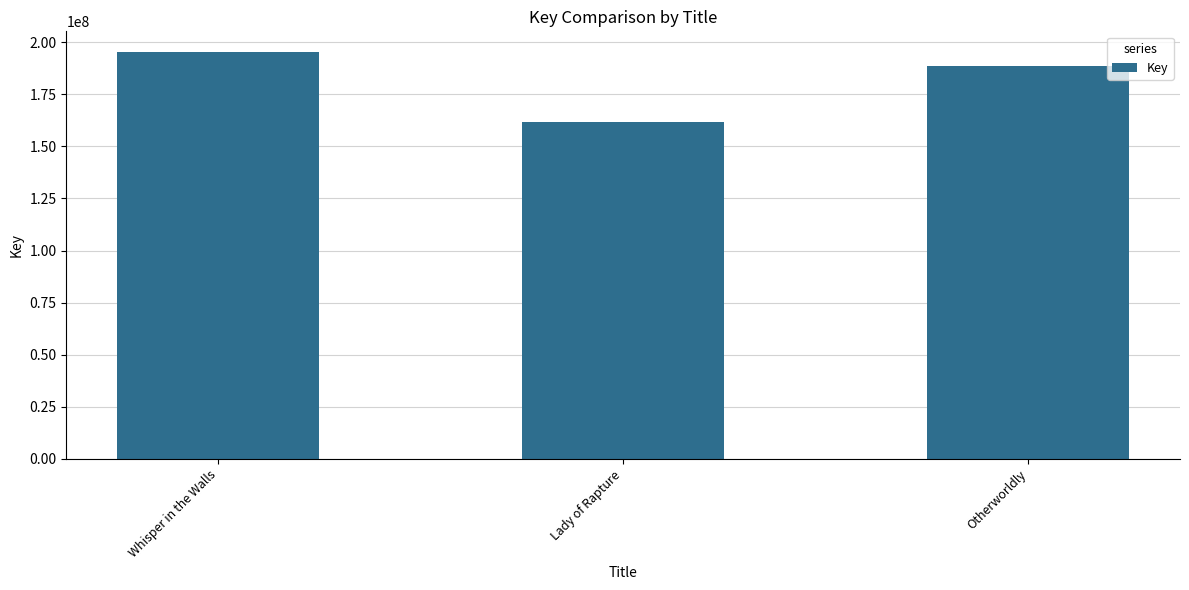

What is the average value?

181919249